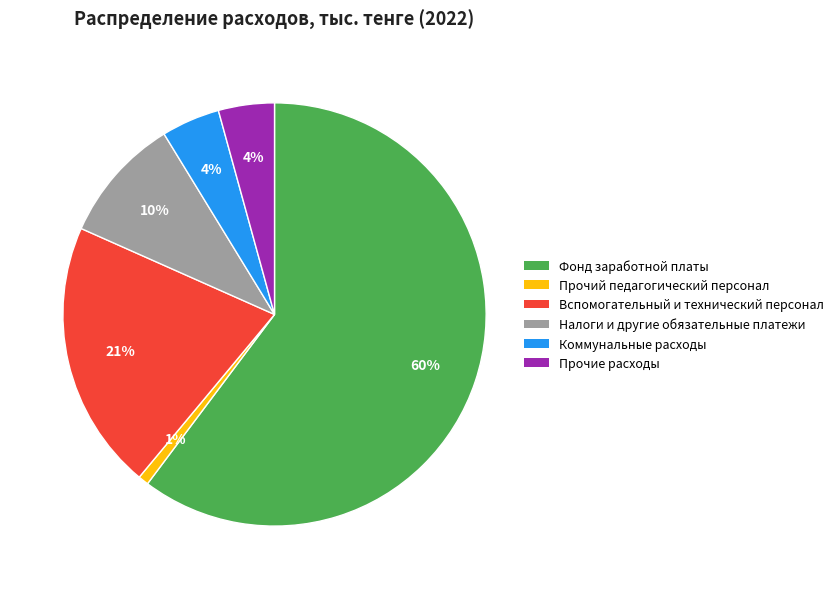

Which category accounts for the majority?

Фонд заработной платы